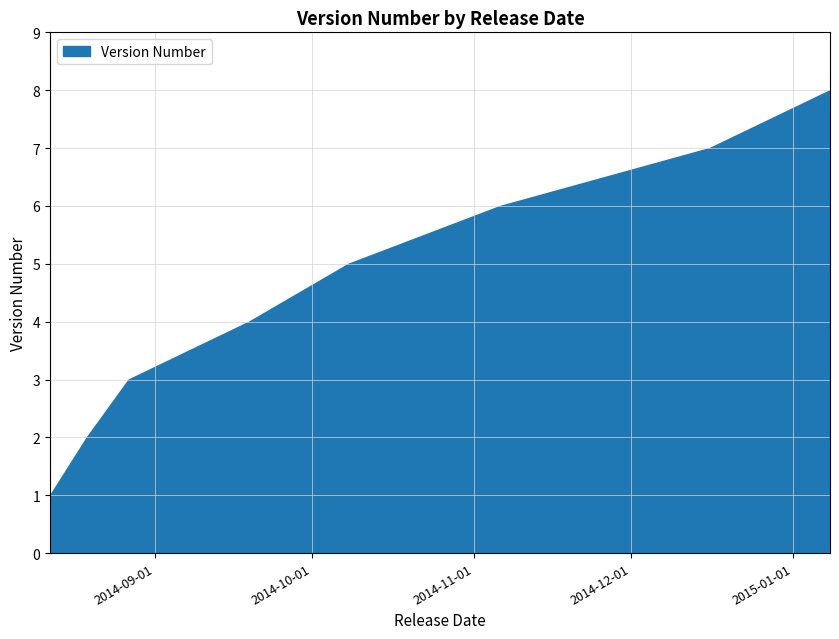

Read the value at 2015-01-08.

8